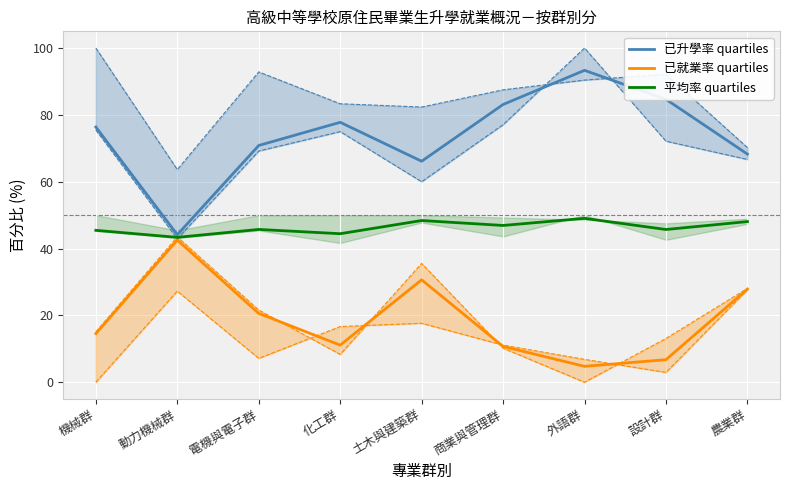

How many values in the 已升學率 quartiles series are below 76?

4